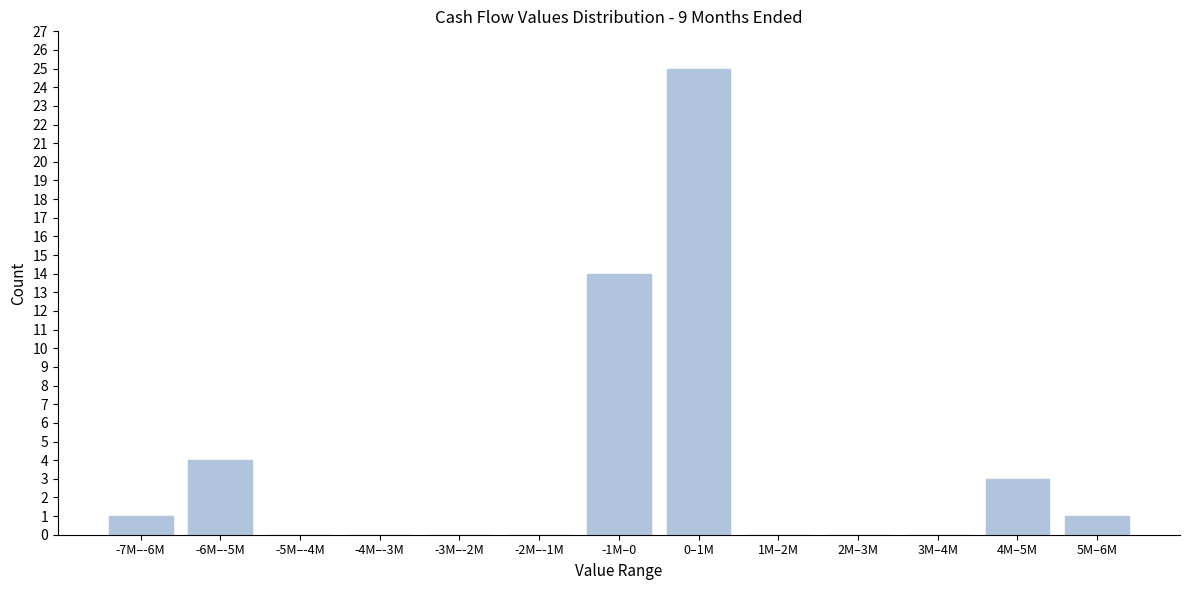

Reading left to right, extract all data points from this chart.

-7M–-6M=1	-6M–-5M=4	-5M–-4M=0	-4M–-3M=0	-3M–-2M=0	-2M–-1M=0	-1M–0=14	0–1M=25	1M–2M=0	2M–3M=0	3M–4M=0	4M–5M=3	5M–6M=1